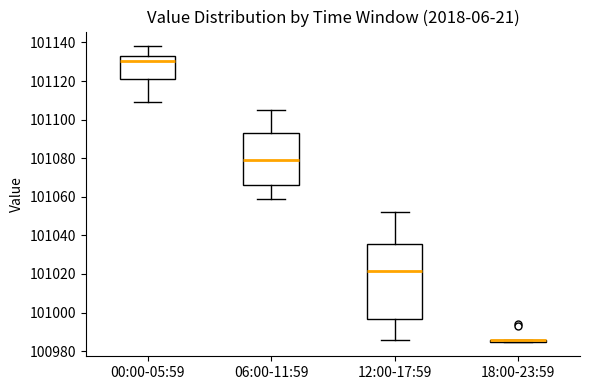

Where does the upper whisker of the box for 12:00-17:59 end on the y-axis? The values are not printed on the chart, so give them approximately, as read against the axis.

101052